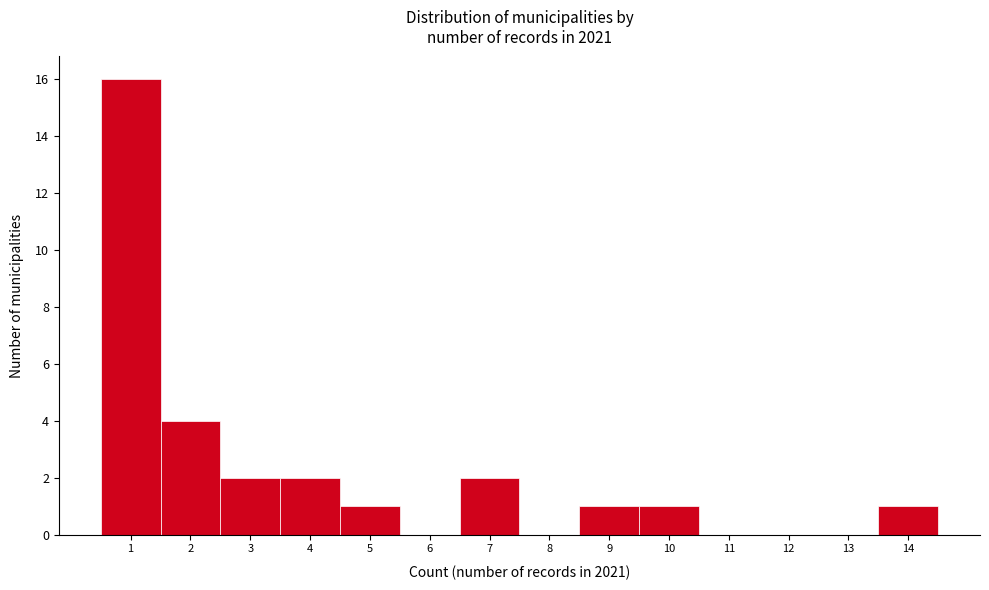

Reading left to right, transcribe this chart: for each bar, give the range it covers on the x-axis and its height. The values are not printed on the chart, so give them approximately, as read against the axis.

0.5 to 1.5: 16
1.5 to 2.5: 4
2.5 to 3.5: 2
3.5 to 4.5: 2
4.5 to 5.5: 1
5.5 to 6.5: 0
6.5 to 7.5: 2
7.5 to 8.5: 0
8.5 to 9.5: 1
9.5 to 10.5: 1
10.5 to 11.5: 0
11.5 to 12.5: 0
12.5 to 13.5: 0
13.5 to 14.5: 1